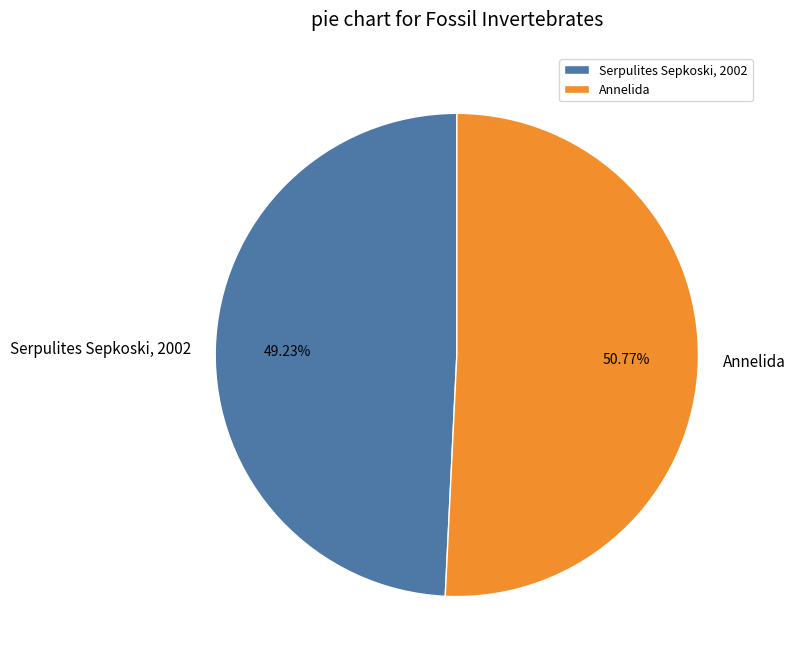

What is the smallest slice in the pie chart?

Serpulites Sepkoski, 2002